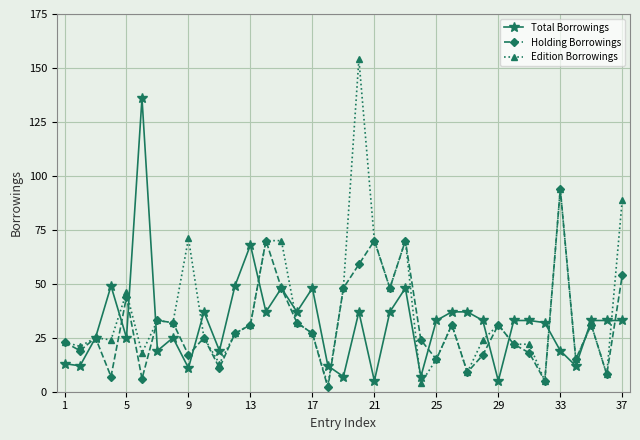

Which series ends up on top after the final intersection of Total Borrowings and Holding Borrowings?

Holding Borrowings